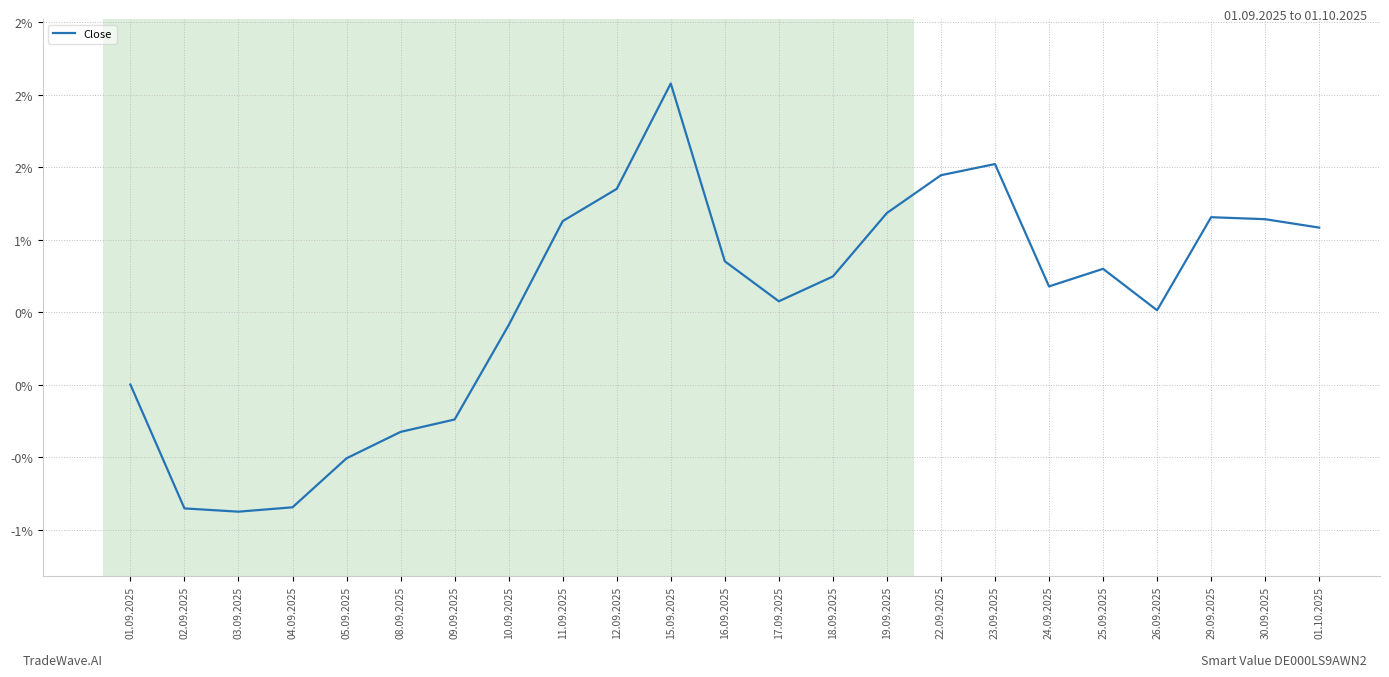

Which has a higher value, 22.09.2025 or 11.09.2025?

22.09.2025